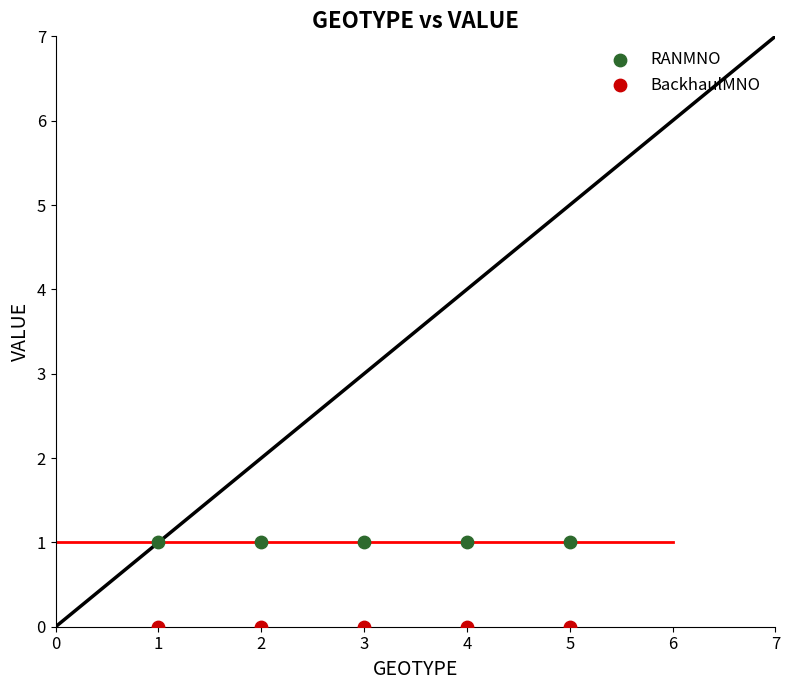

Which series reaches the minimum Y coordinate?

BackhaulMNO